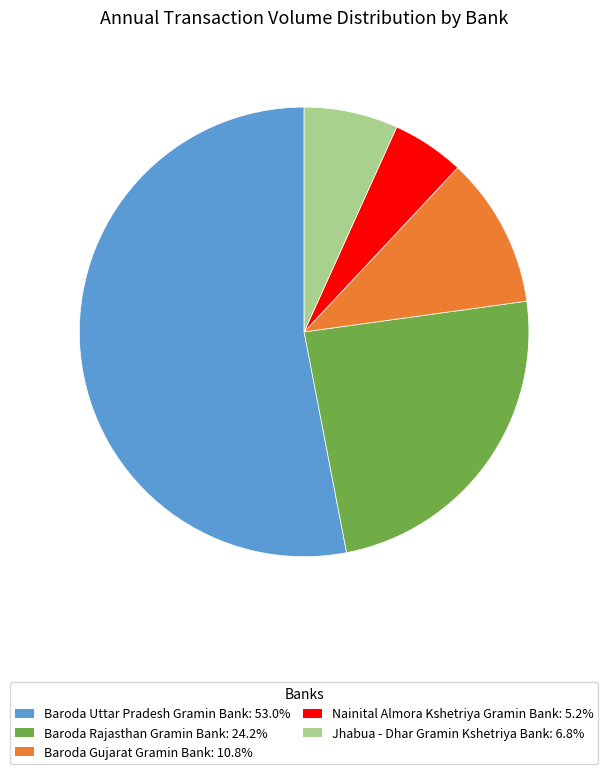

Which slice is the largest?

Baroda Uttar Pradesh Gramin Bank